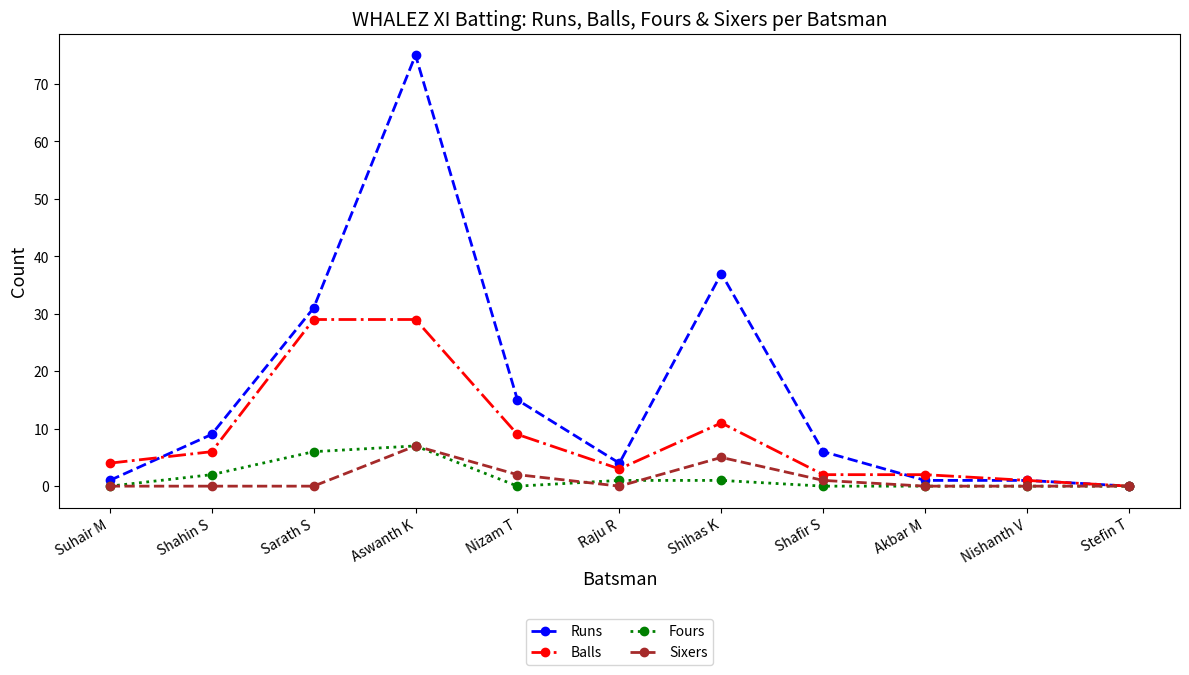

Rank the series at Shihas K from lowest to highest value.

Fours, Sixers, Balls, Runs